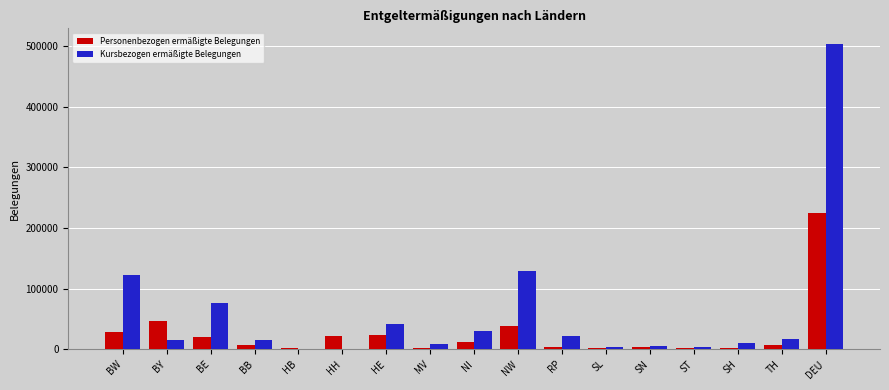

Are the bars horizontal?

No